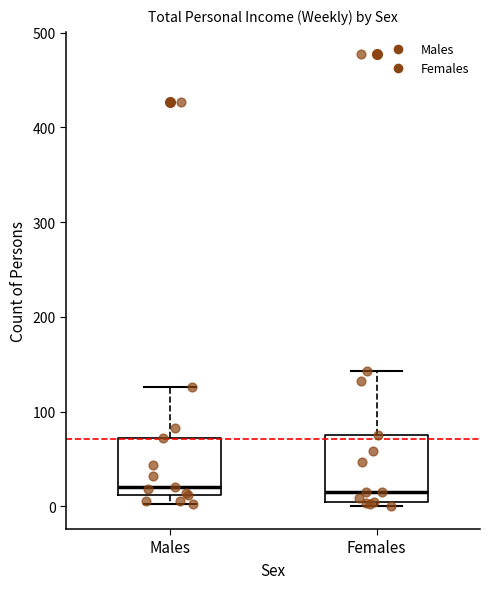

Where is the lower edge of the box for Males on the y-axis? The values are not printed on the chart, so give them approximately, as read against the axis.

10